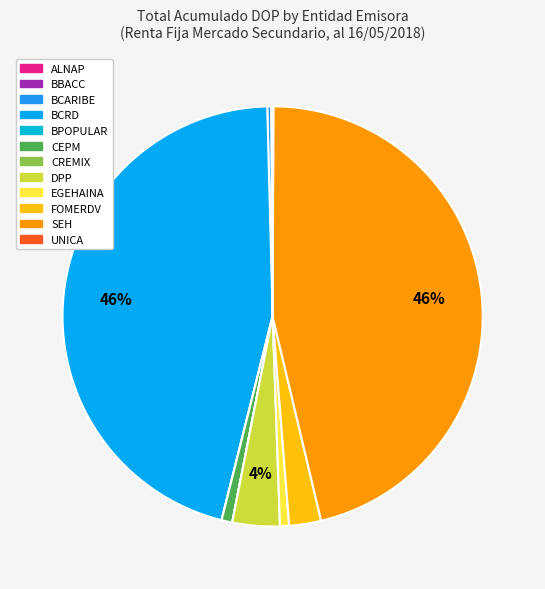

To the nearest percent, what percentage of the pie is EGEHAINA?

1%